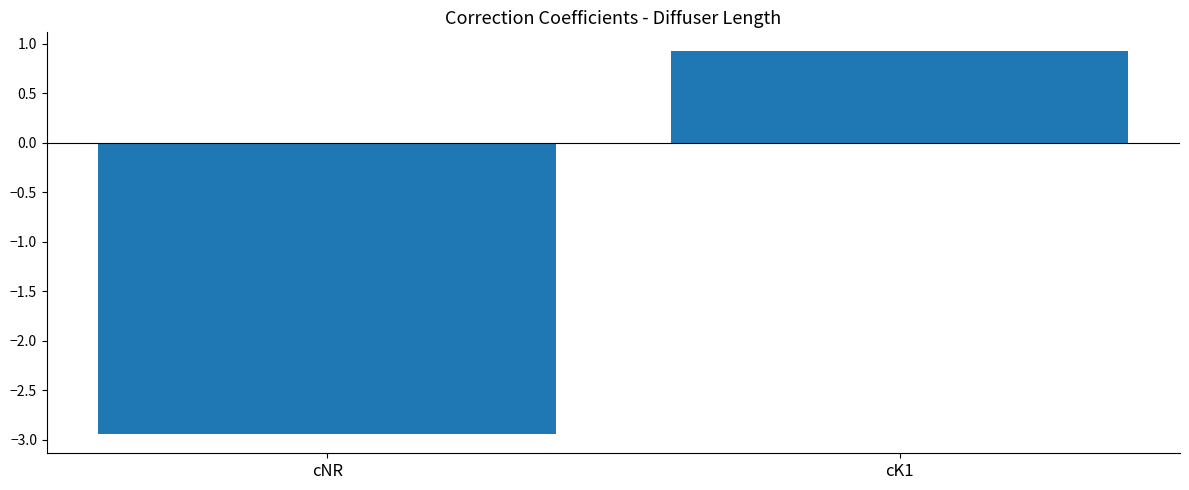

Between cK1 and cNR, which is larger?

cK1